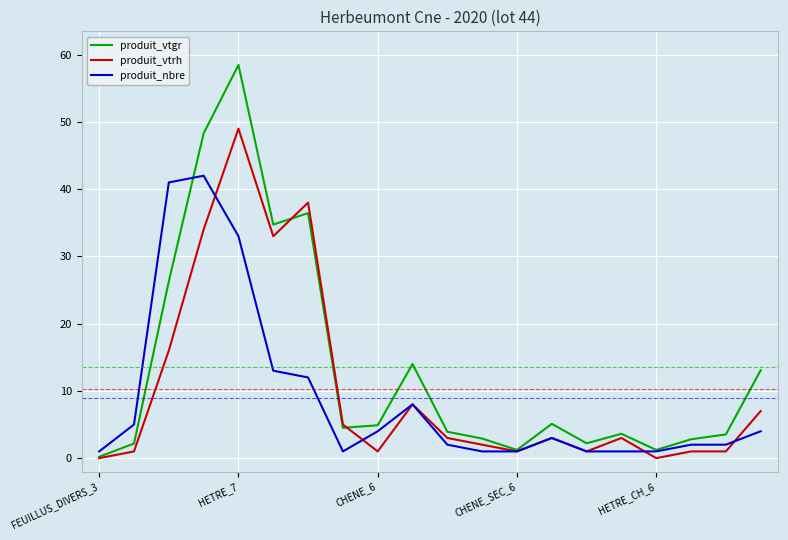

Which series has the widest spread of values?

produit_vtgr